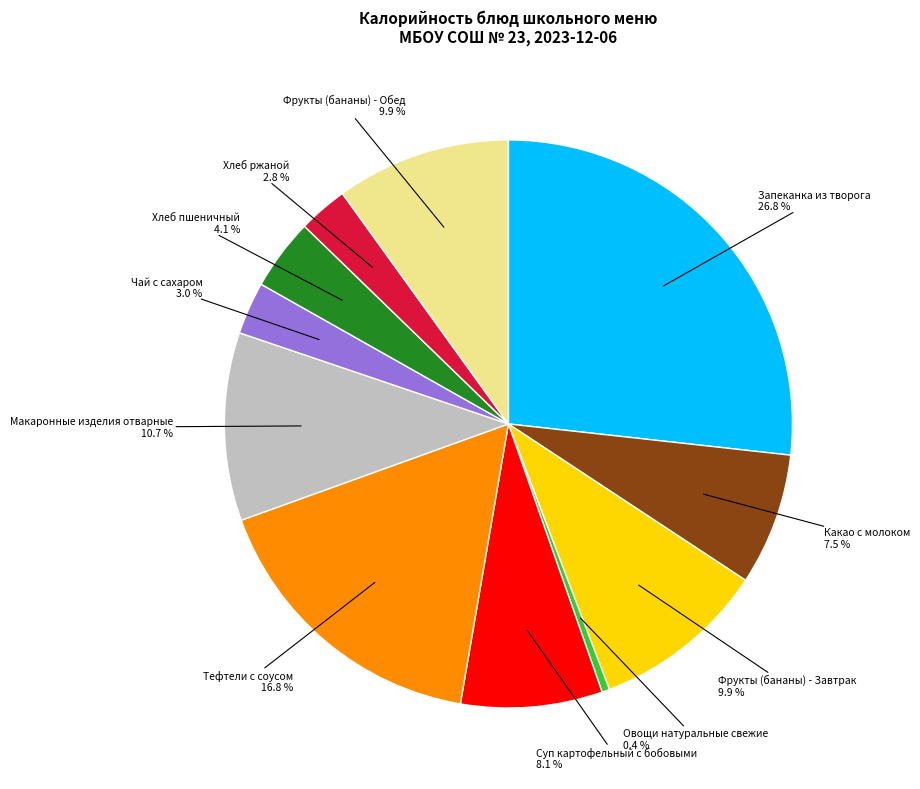

Does any single category account for the majority?

No